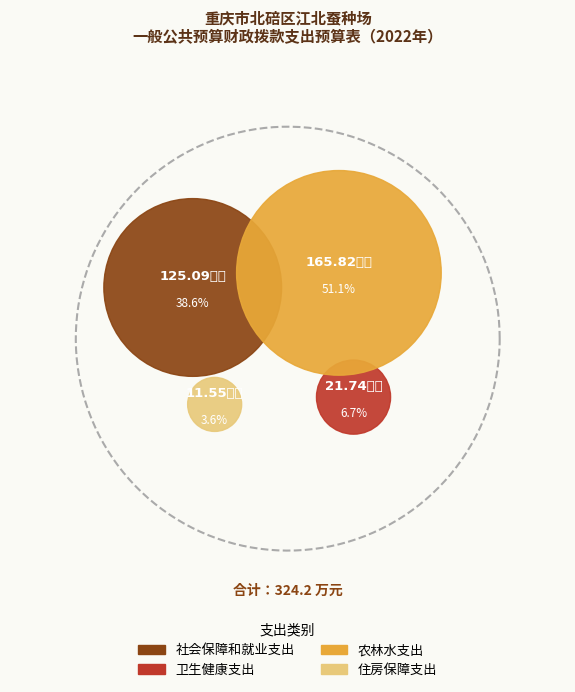

Does 住房保障支出 account for over 50% of the chart?

No